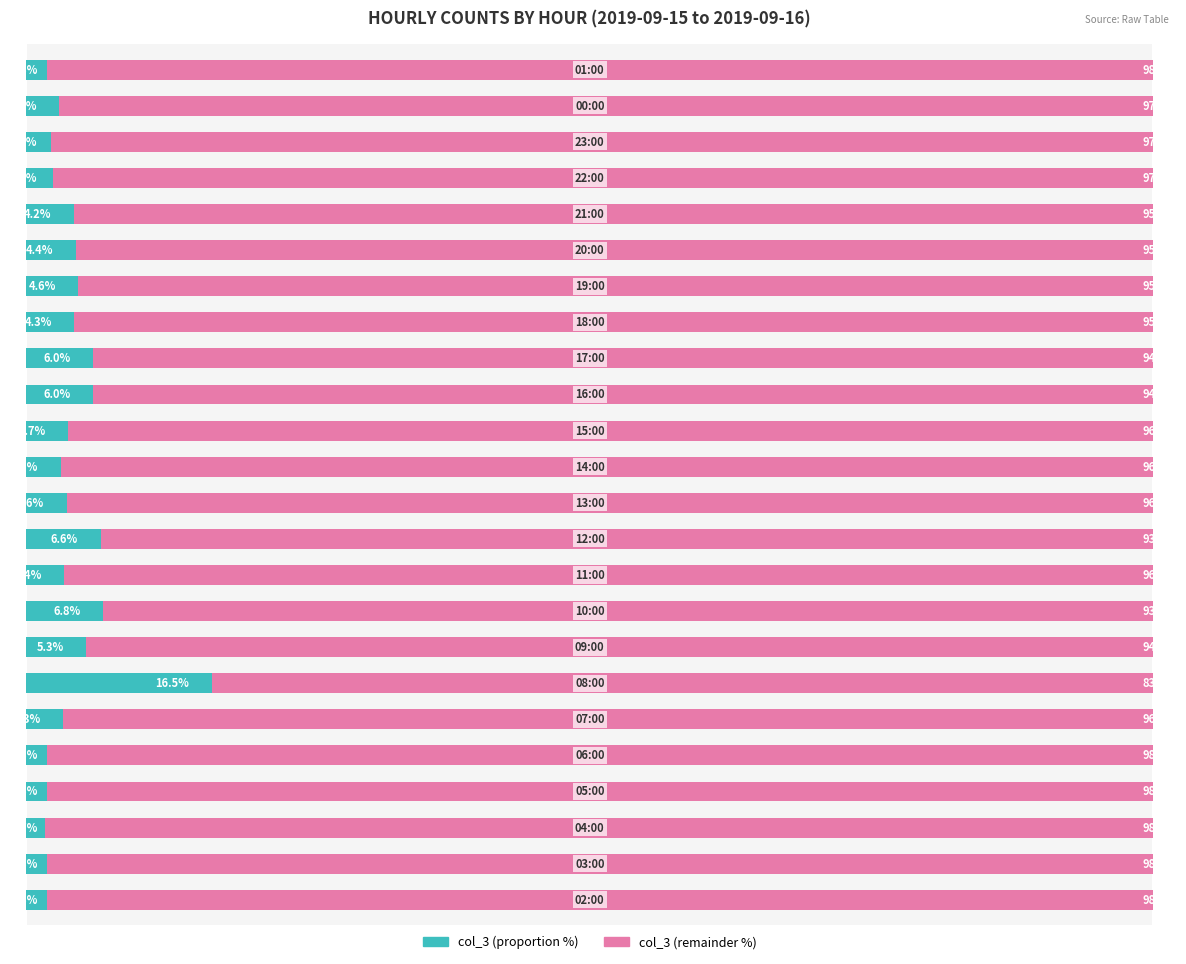

What are all the series names shown in the legend?

col_3 (proportion %), col_3 (remainder %)